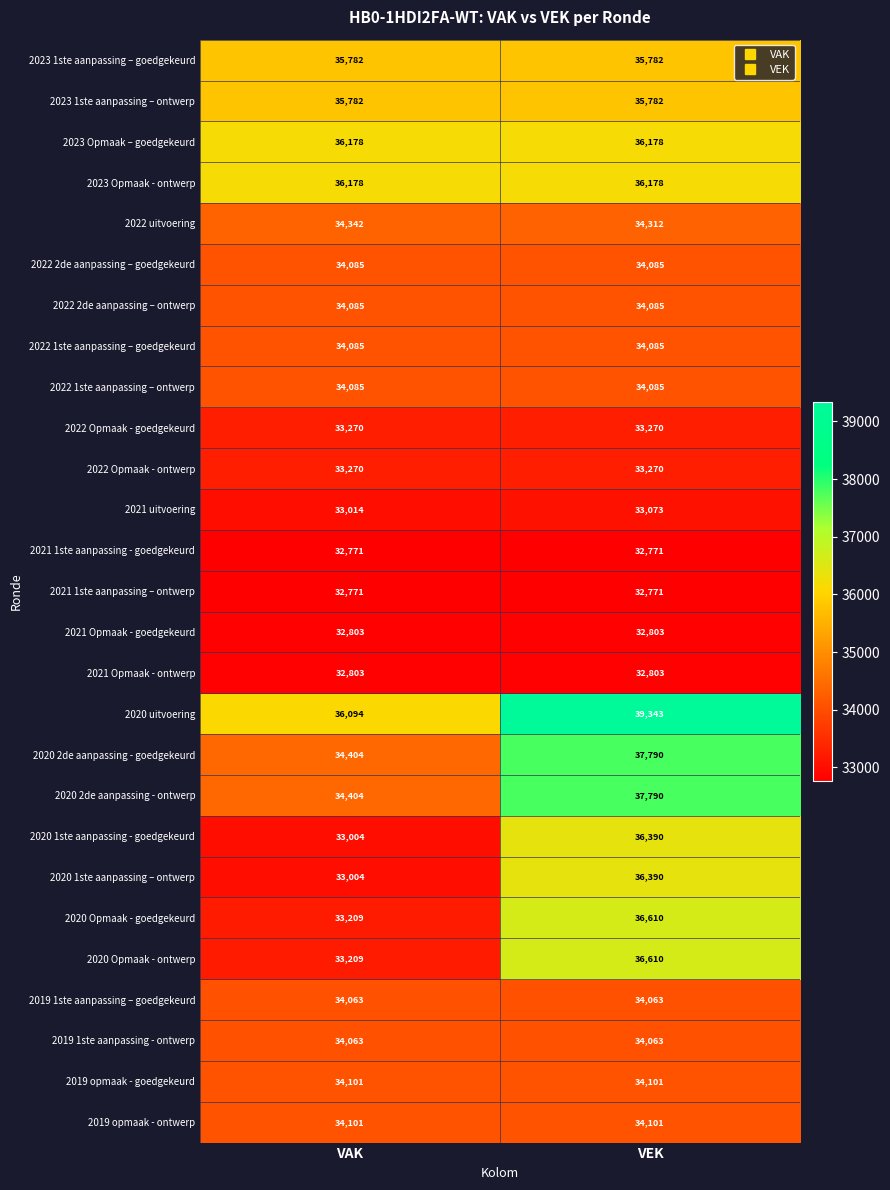

What is the difference between the maximum and minimum values in the 2020 uitvoering series?

3249